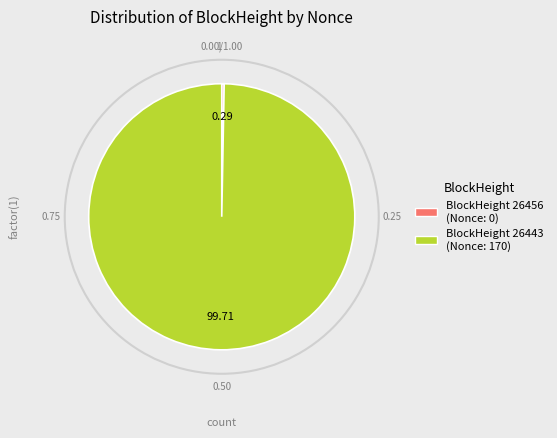

Does any single category account for the majority?

Yes